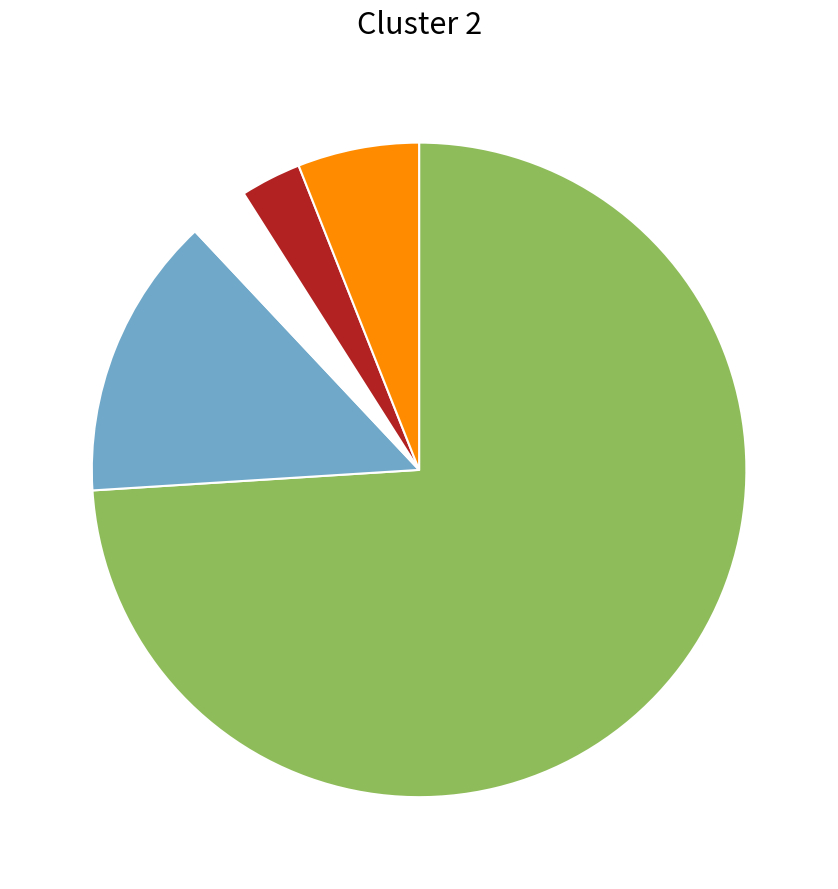

Does any single category account for the majority?

Yes